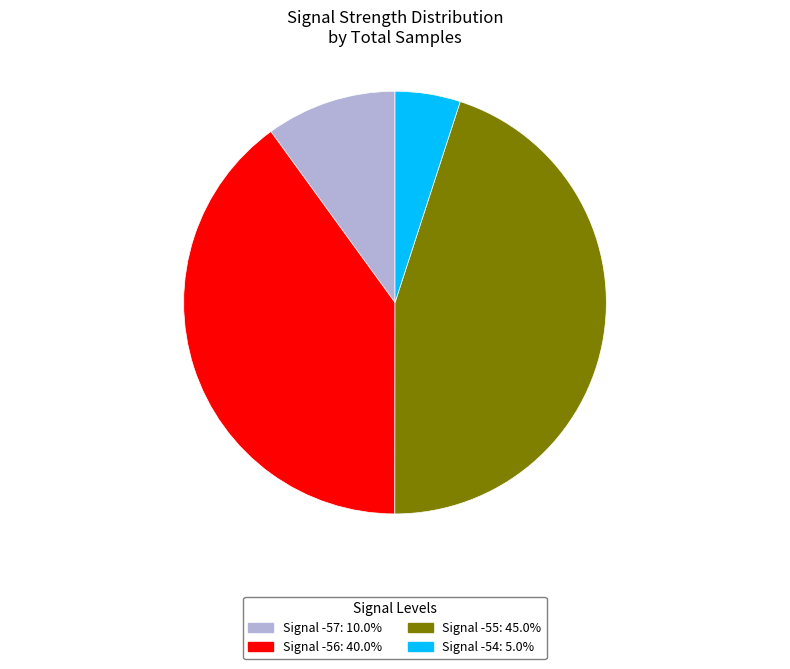

Count the number of slices in the pie.

4